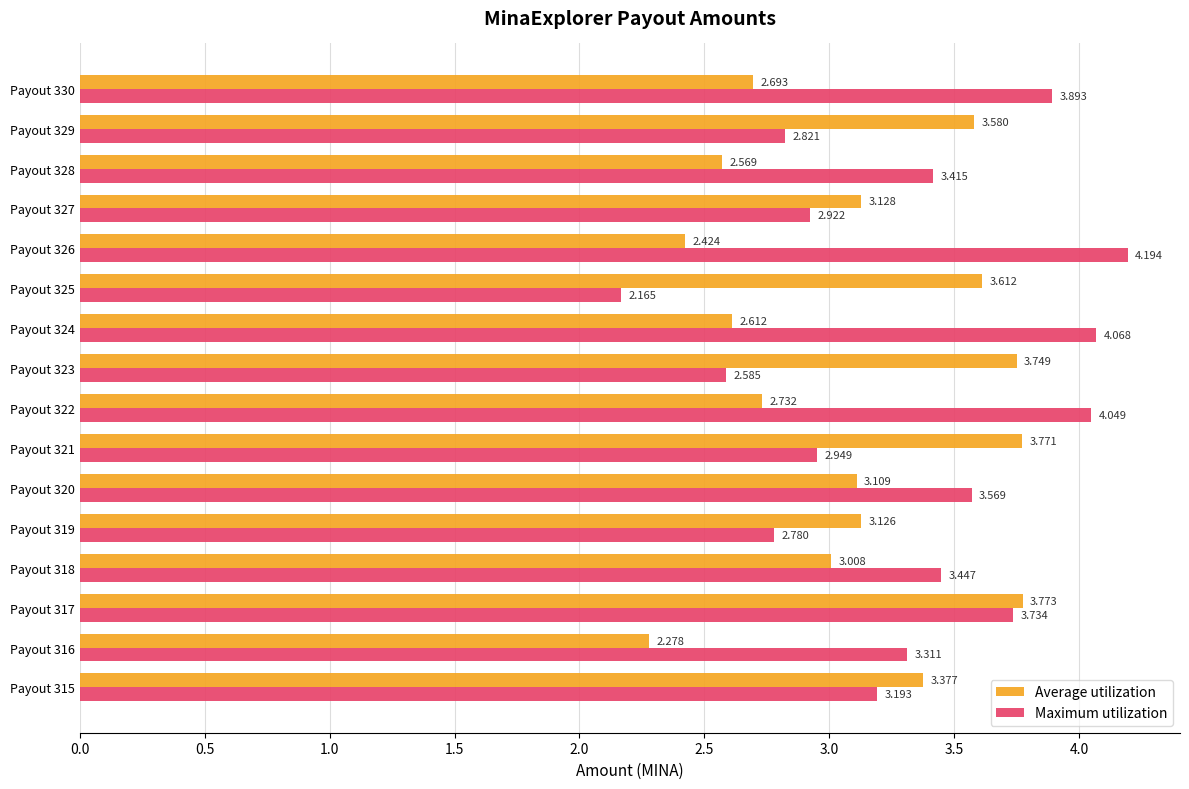

Which series has the largest total across all categories?

Maximum utilization